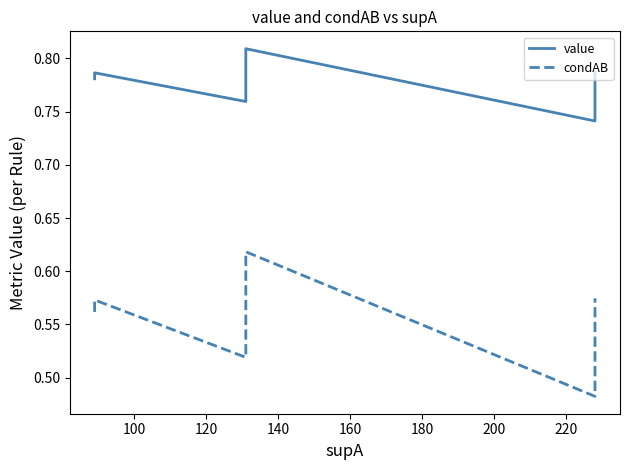

How many interior local valleys does the condAB series have?

1